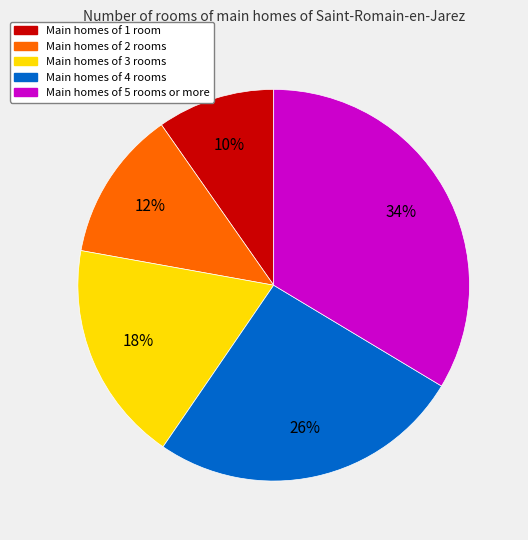

To the nearest percent, what is the difference between the largest and smallest slice percentages?

24%